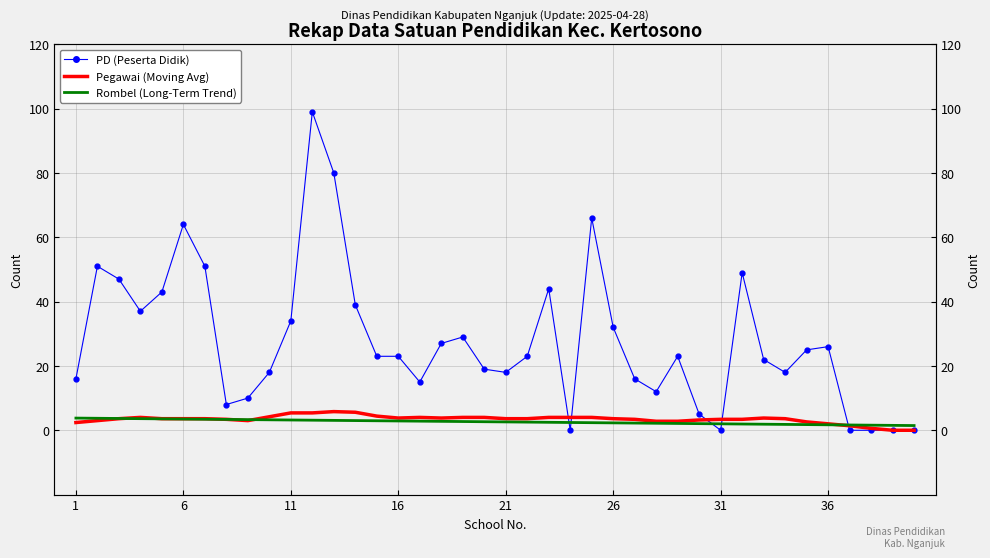

How many times do PD (Peserta Didik) and Pegawai (Moving Avg) cross each other?

5